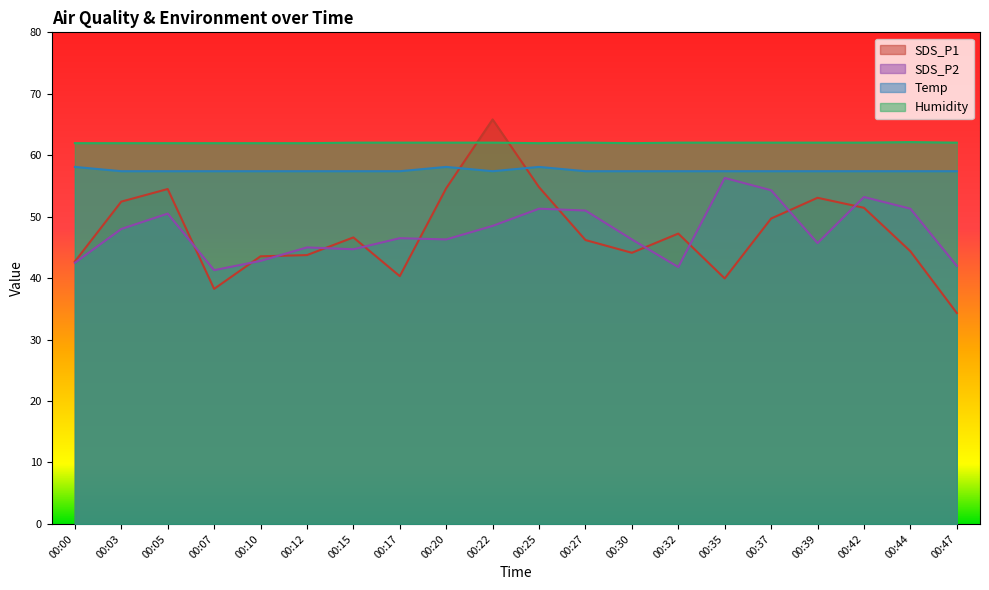

Which label corresponds to the largest value in the chart?

00:22